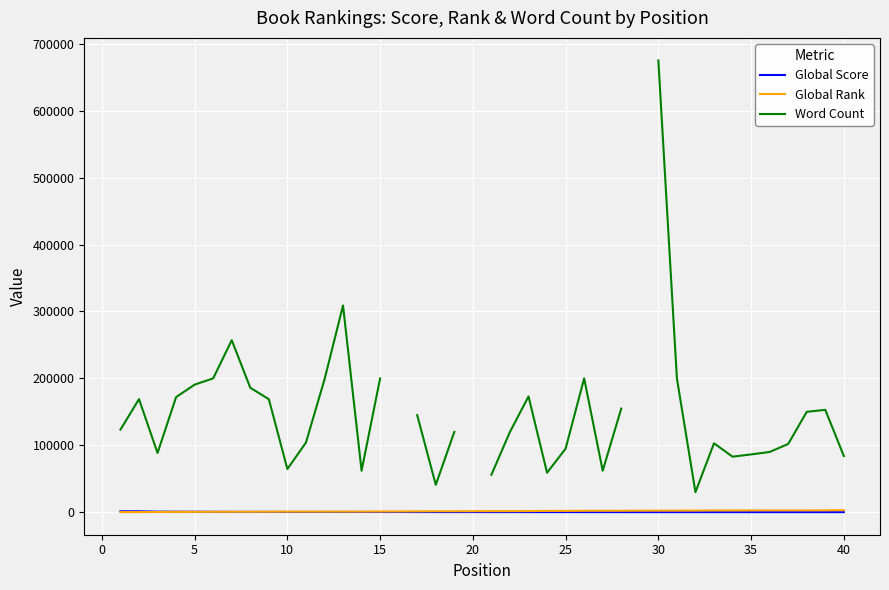

Which series has the widest spread of values?

Word Count